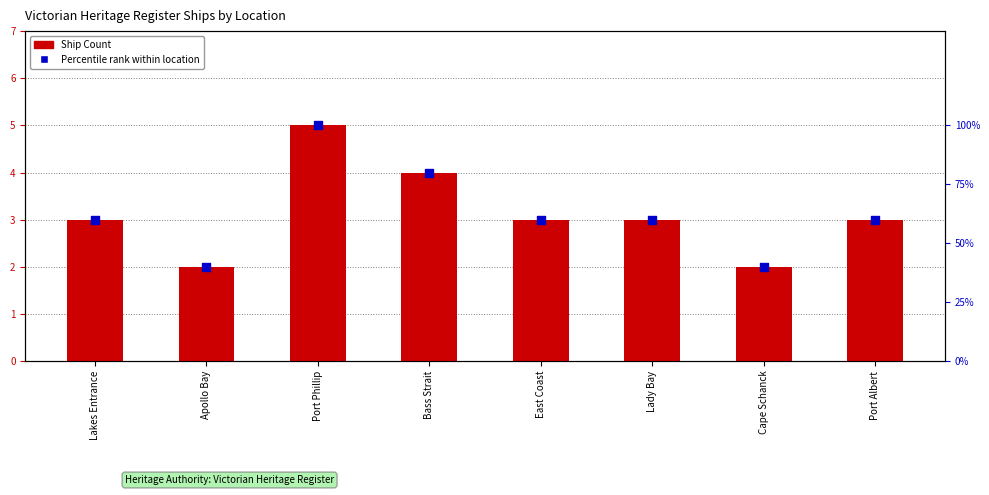

Which series has the largest total across all categories?

Percentile rank within location